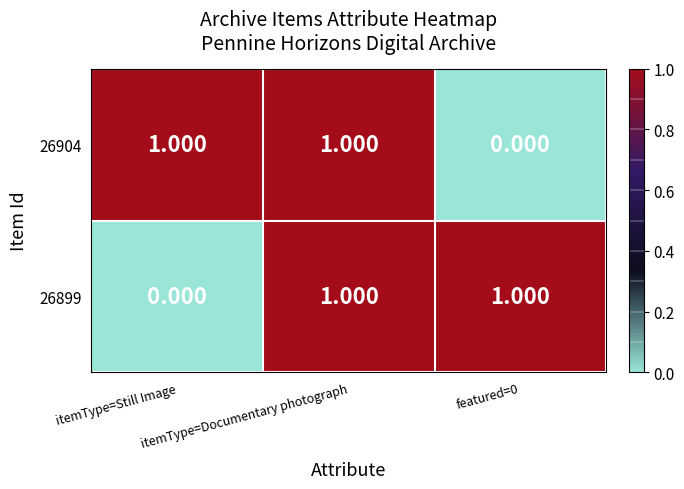

Count the number of data series in this chart.

2